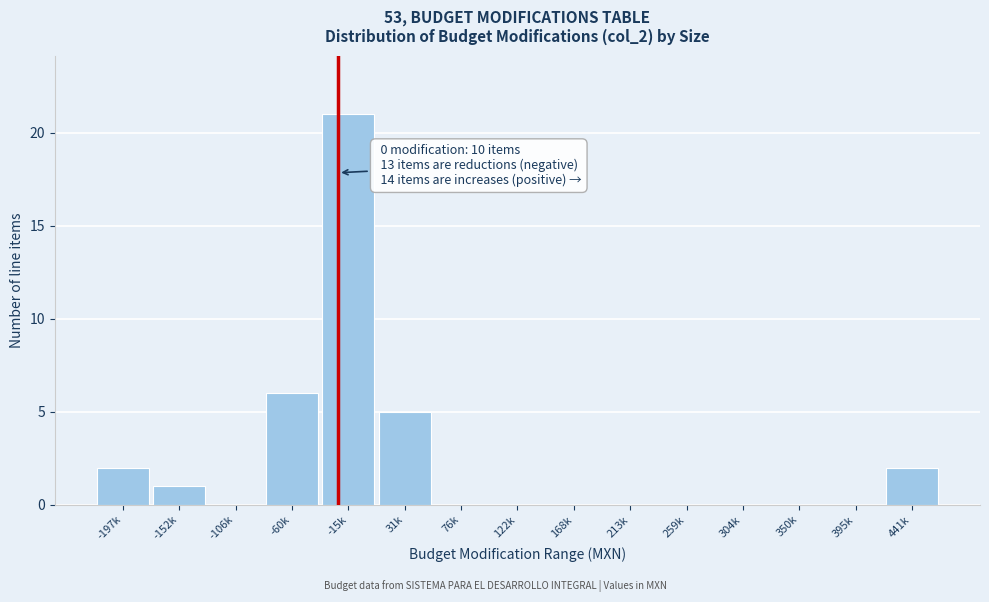

Reading right to left, extract all data points from this chart.

441k=2	395k=0	350k=0	304k=0	259k=0	213k=0	168k=0	122k=0	76k=0	31k=5	-15k=21	-60k=6	-106k=0	-152k=1	-197k=2